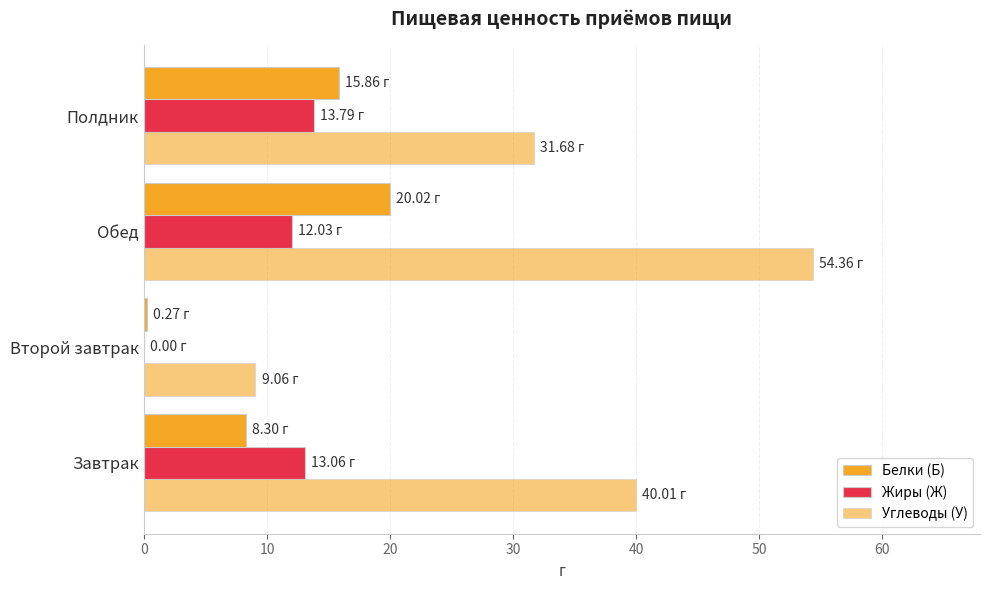

How many values in the Жиры (Ж) series exceed 13?

2